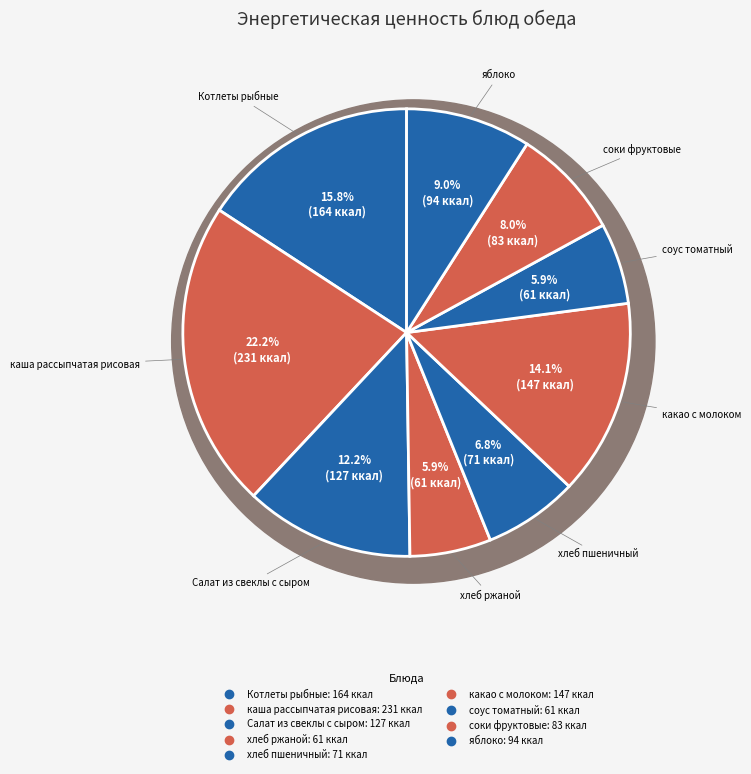

Approximately how many times larger is the value at яблоко compared to соки фруктовые?

1.1